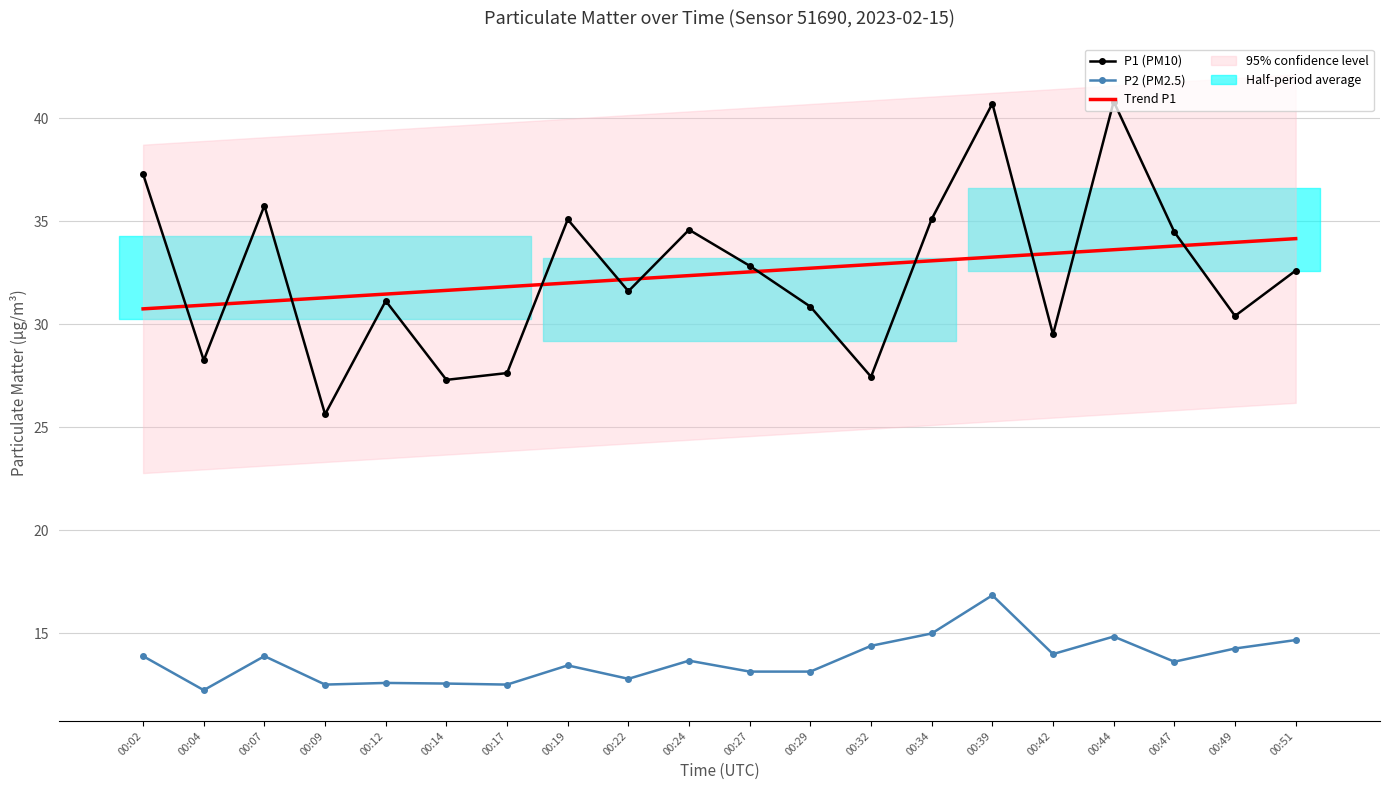

What is the difference between the highest and lowest values at 00:17?

19.3